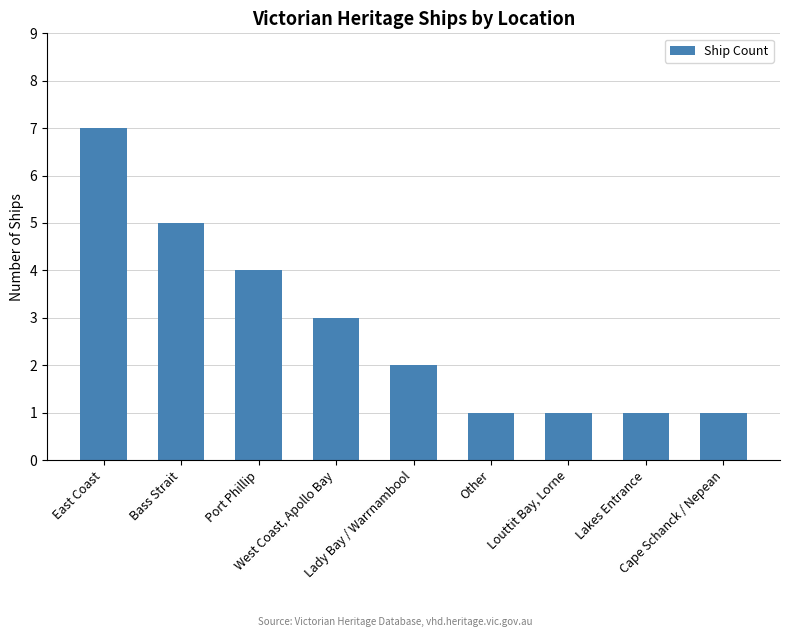

How many data points are less than 2?

4